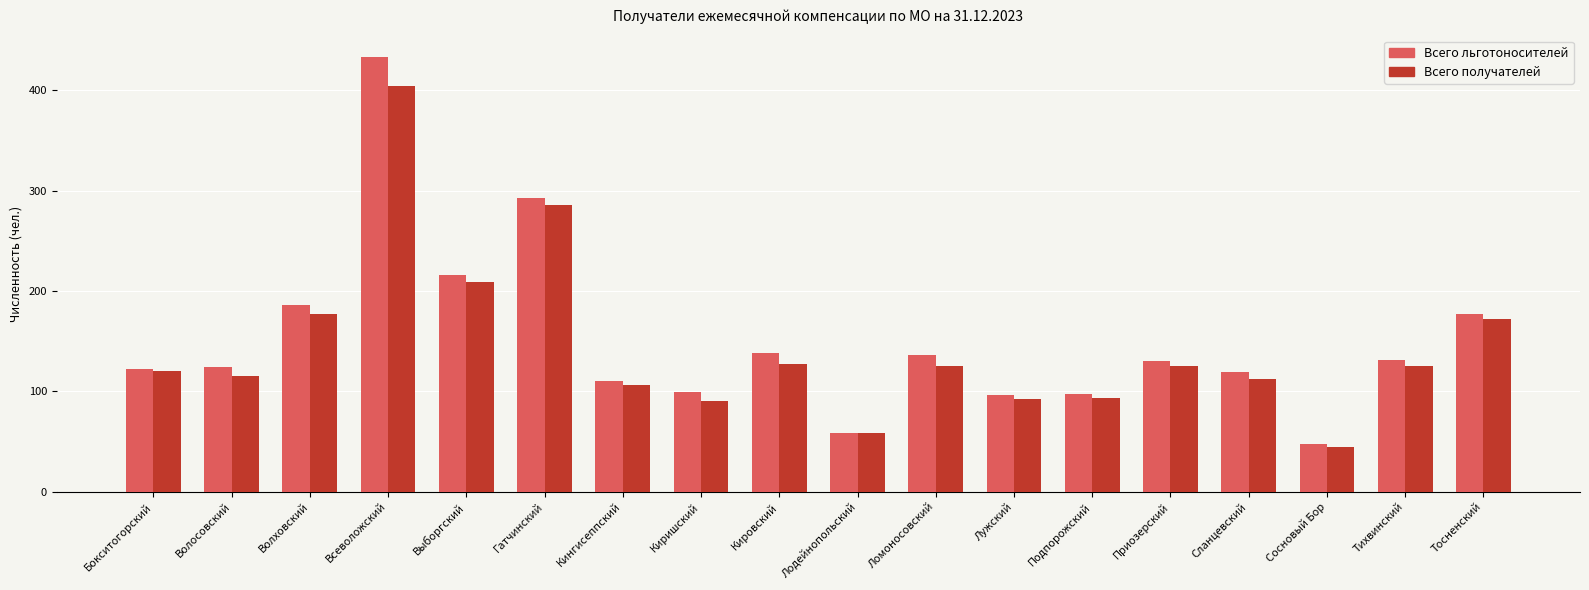

What position from the right is Всеволожский?

15